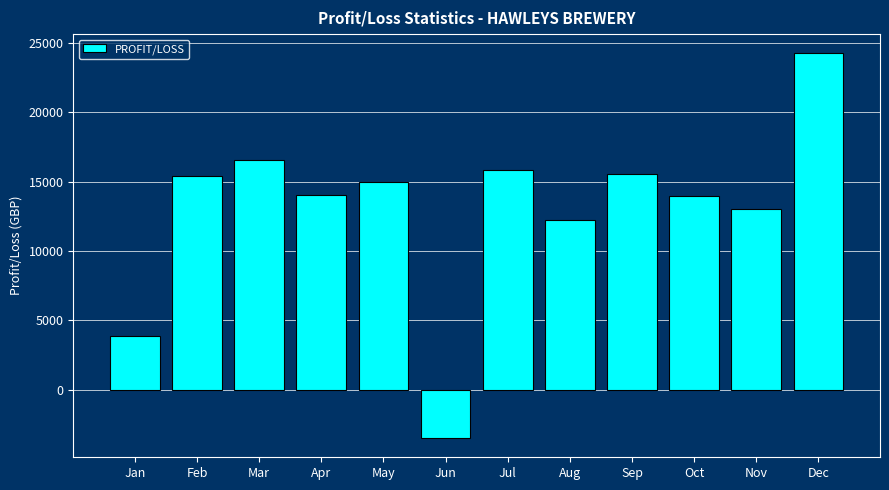

What is the greatest value displayed?

24243